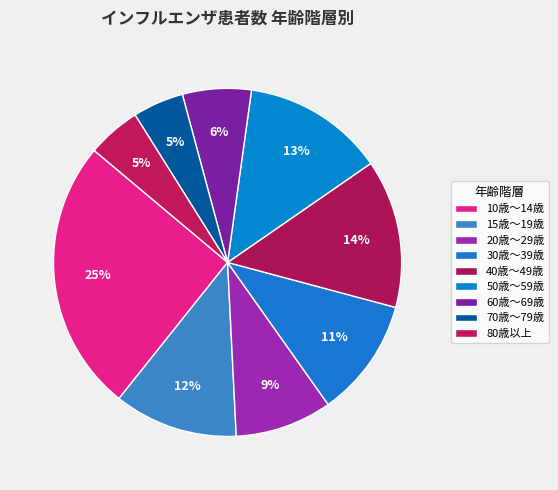

Is it true that 80歳以上 is 12% of the pie?

False